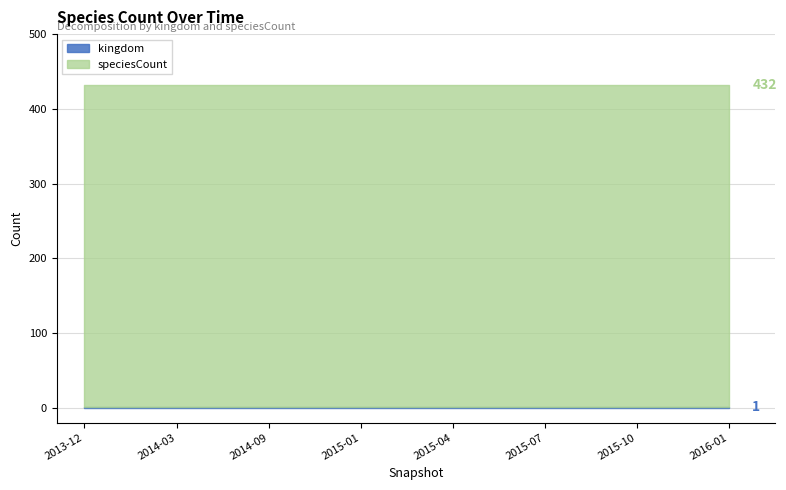

Reading left to right, extract all data points from this chart.

kingdom: 1	1	1	1	1	1	1	1
speciesCount: 431	431	431	431	431	431	431	431